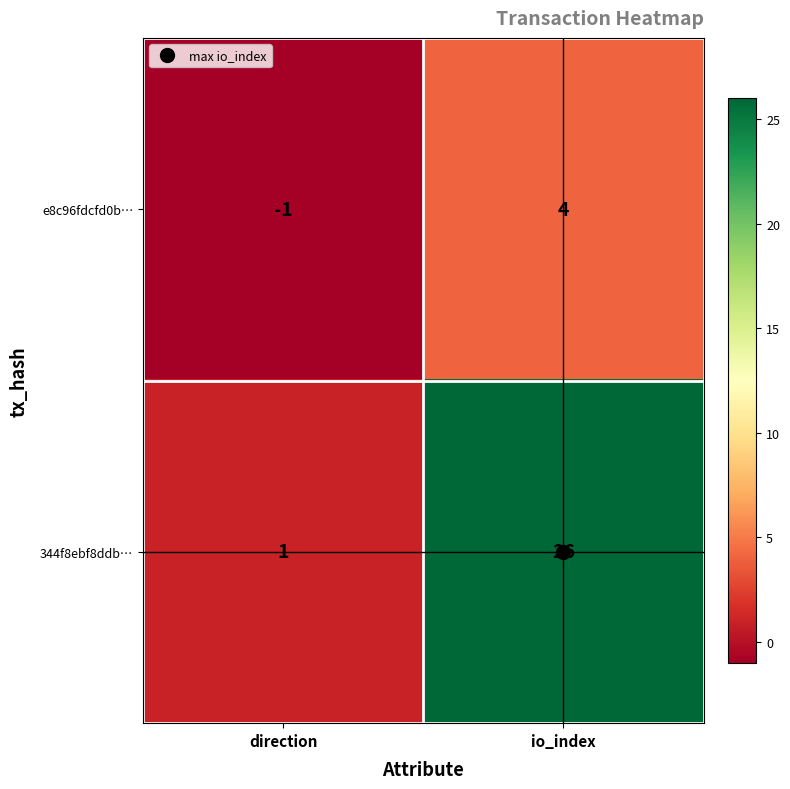

How many categories are shown in the chart?

2